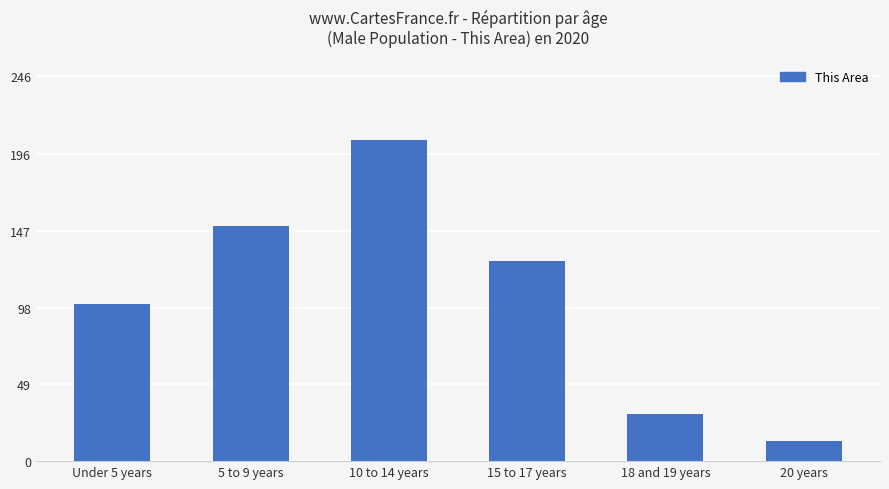

What is the smallest value displayed?

13